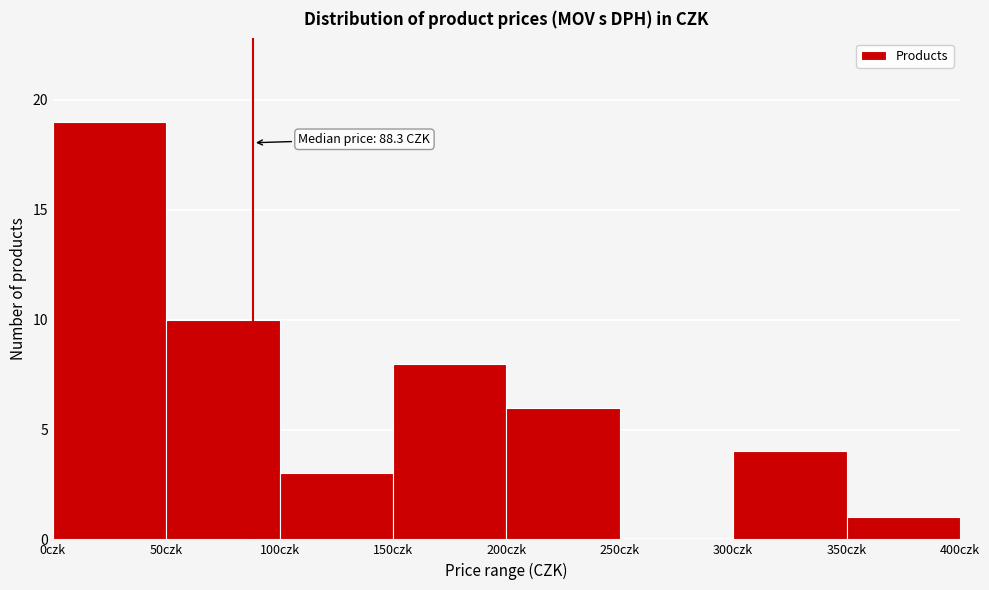

Which range on the x-axis has the tallest bar?

0 to 50